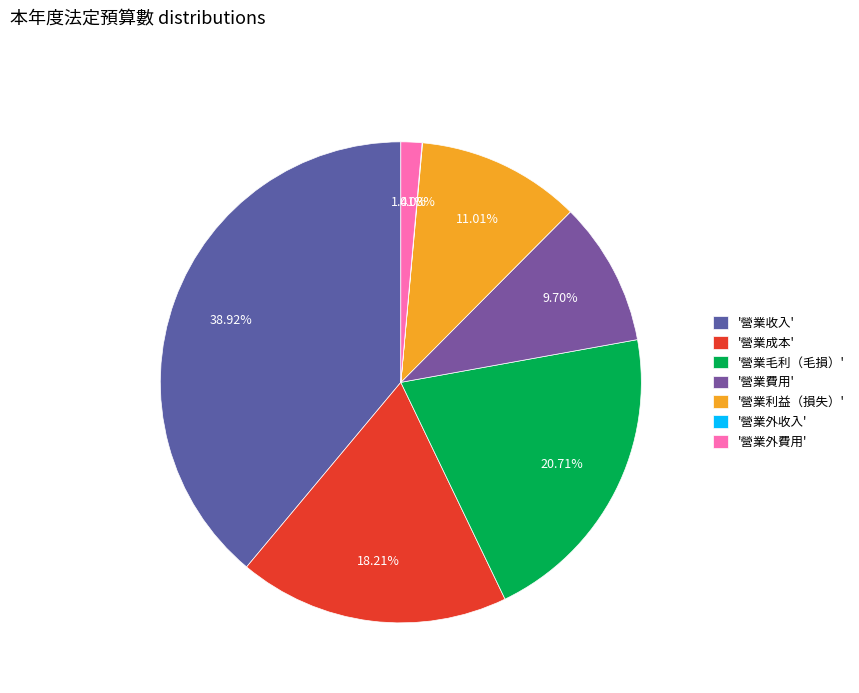

Which category has the biggest portion of the pie?

'營業收入'